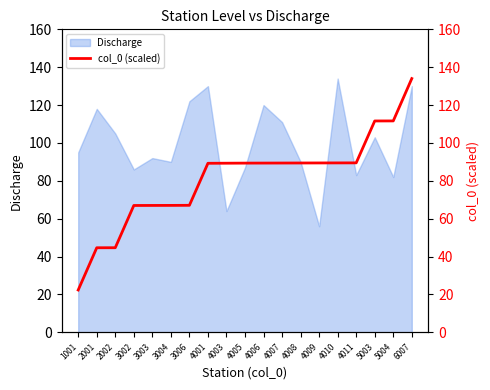

How many data points are above 89?

12